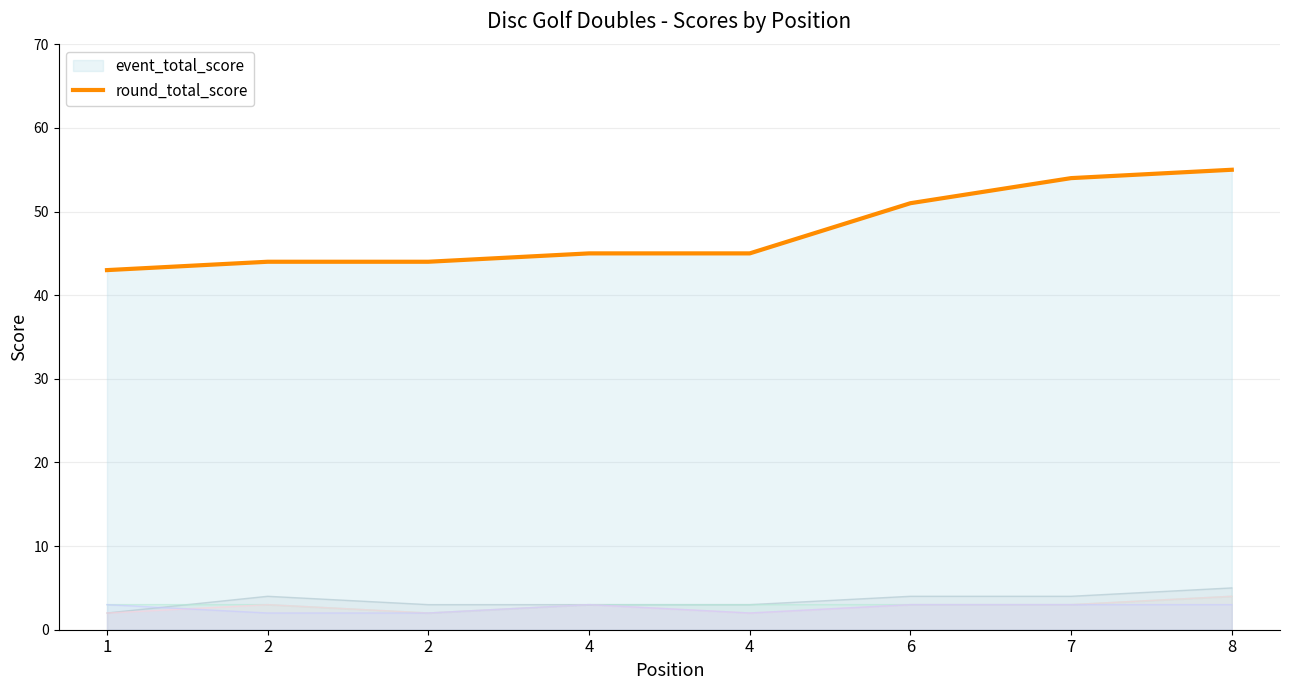

Which has a higher value, 2 or 4?

4